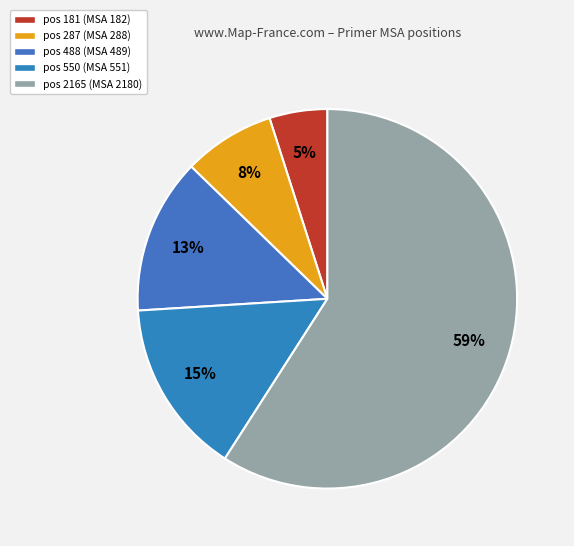

How many segments does this pie chart have?

5